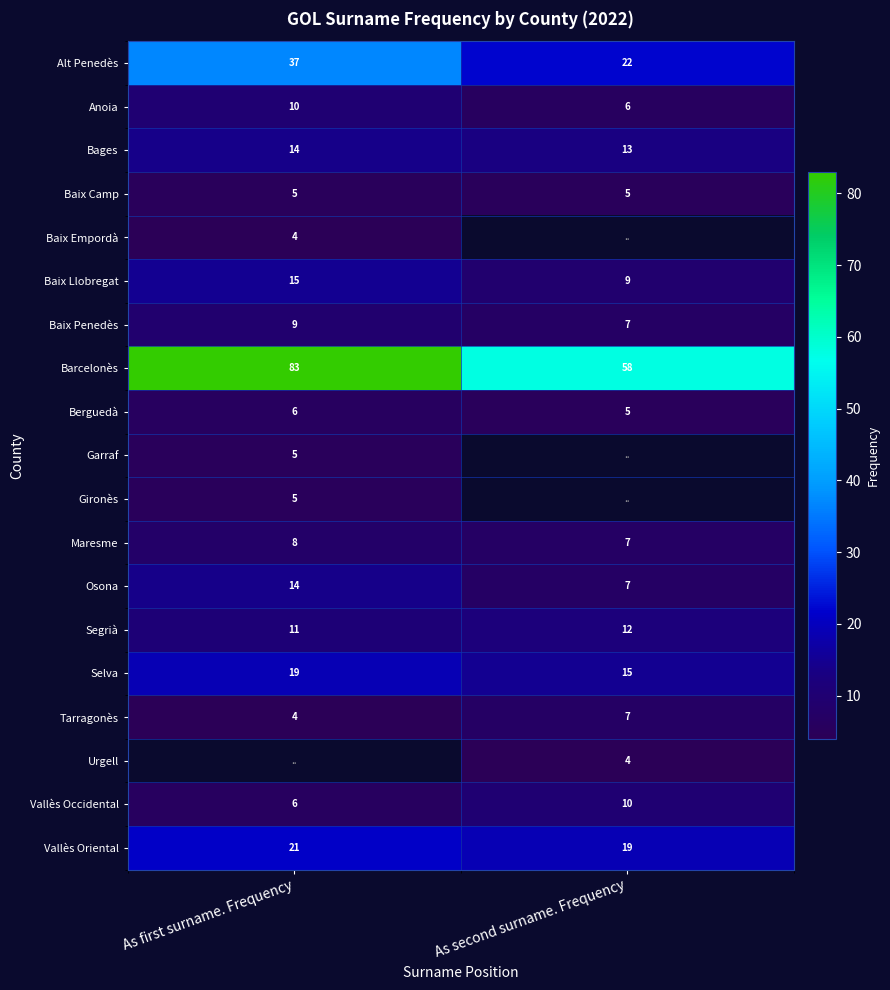

What is the average value of the Segrià series?

12